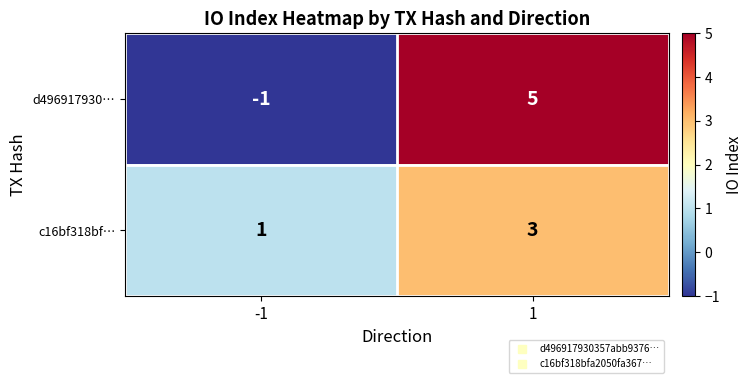

What is the difference between the maximum and minimum values in the d496917930… series?

6